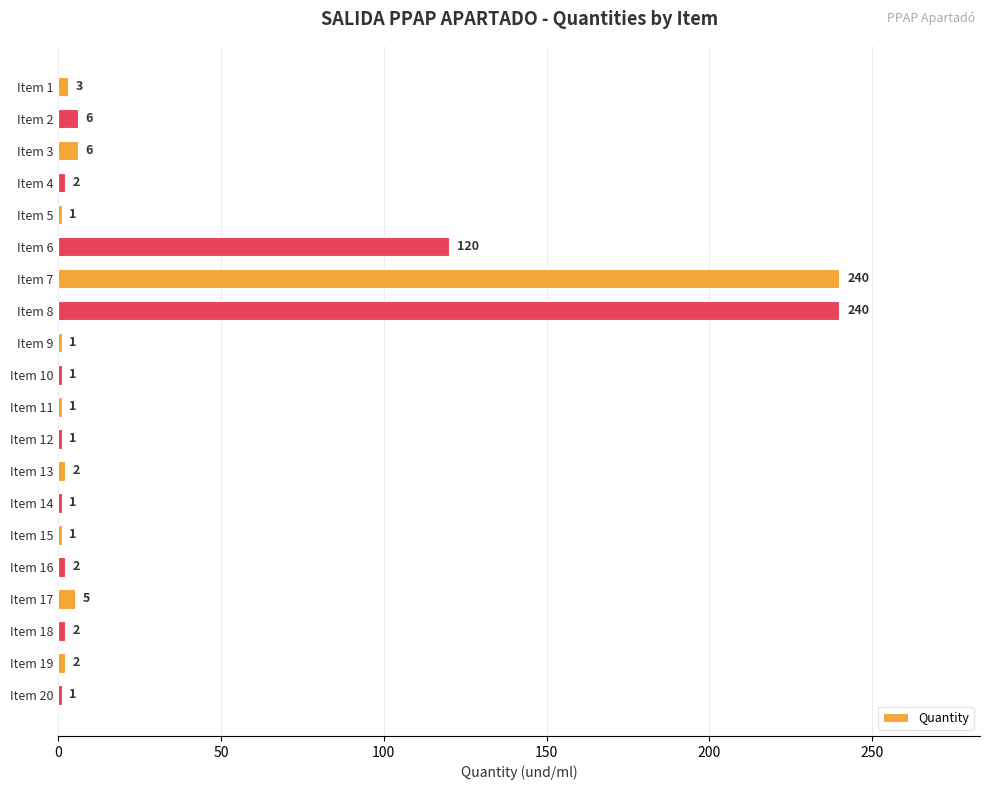

How many distinct data groups are displayed?

1